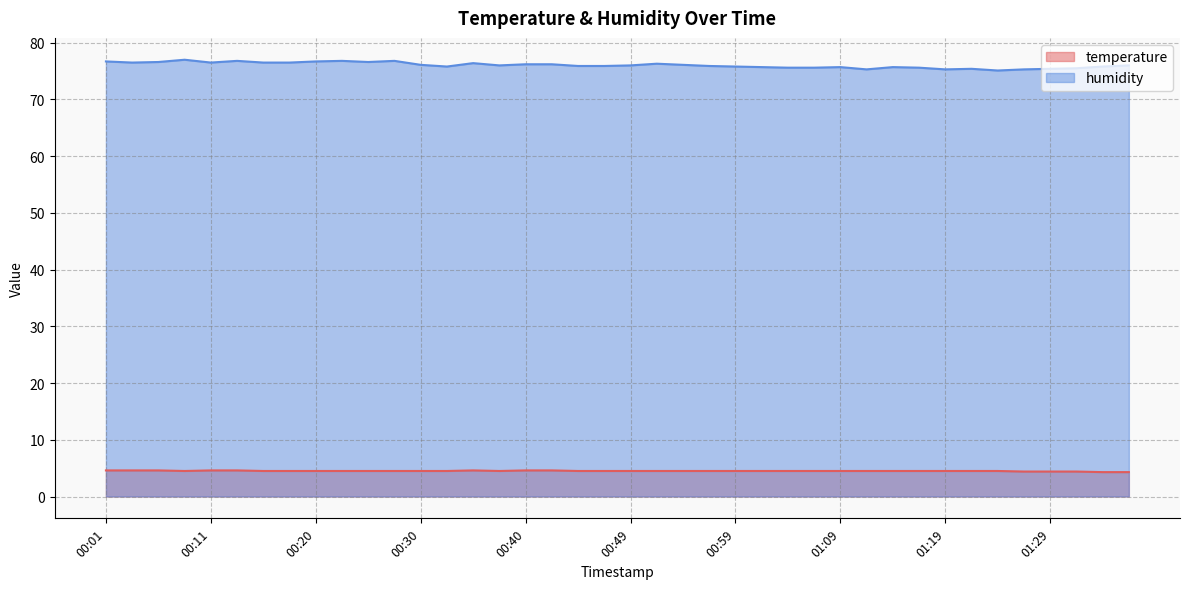

How many data points does each series have?

40